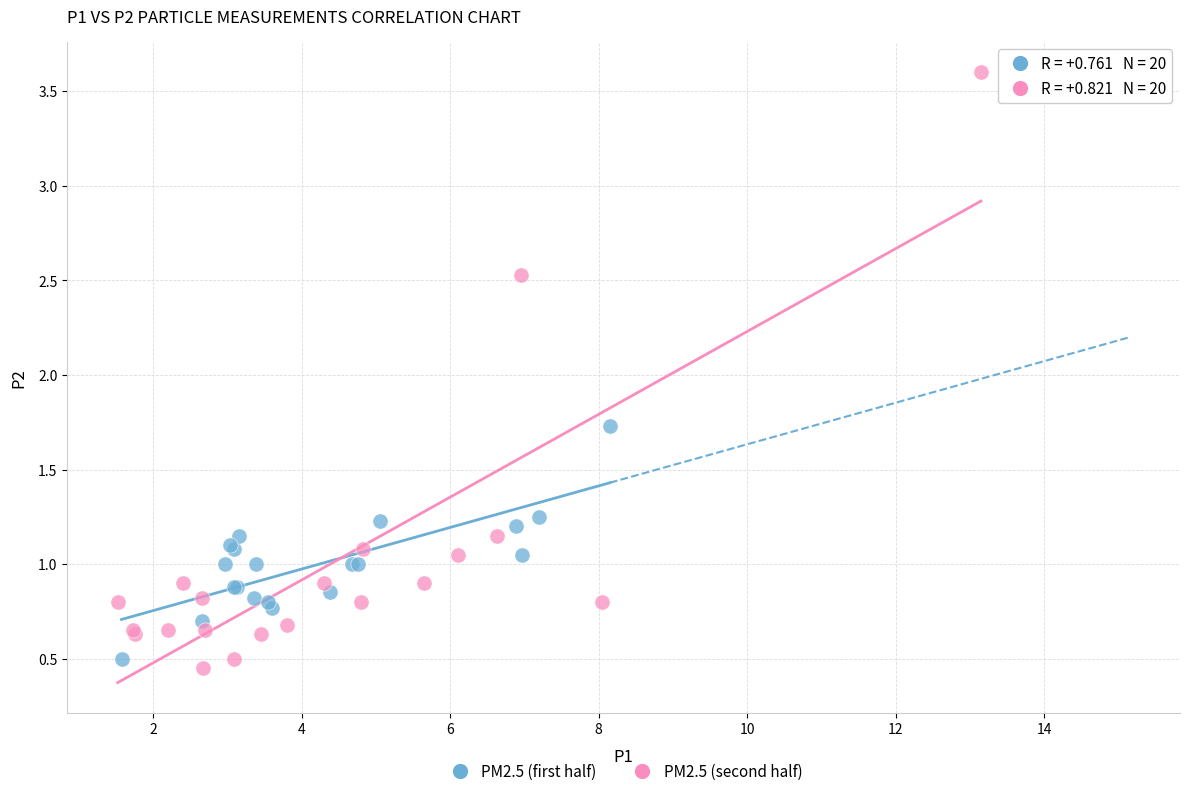

Which series has the widest spread of Y values?

PM2.5 (second half)